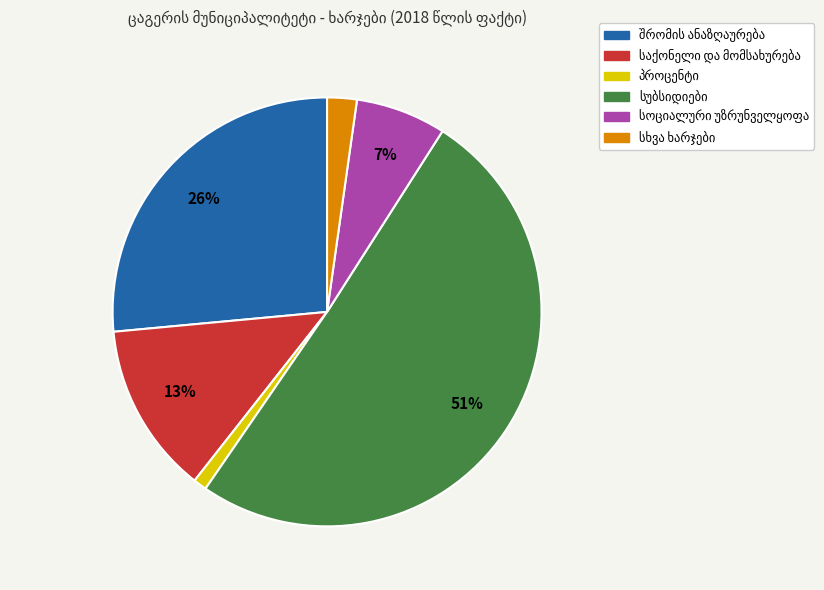

To the nearest percent, what is the difference between the largest and smallest slice percentages?

50%